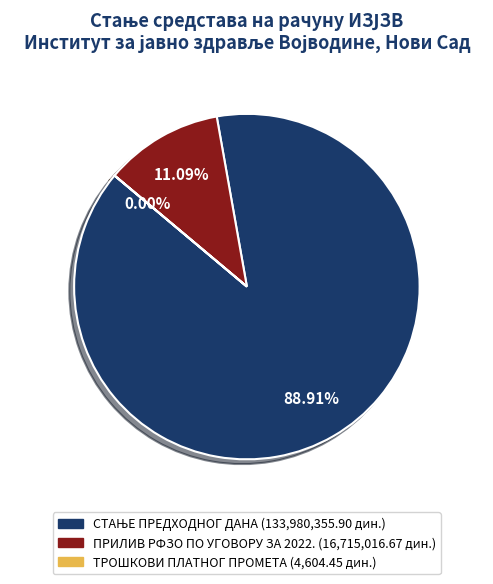

Does any single category account for the majority?

Yes